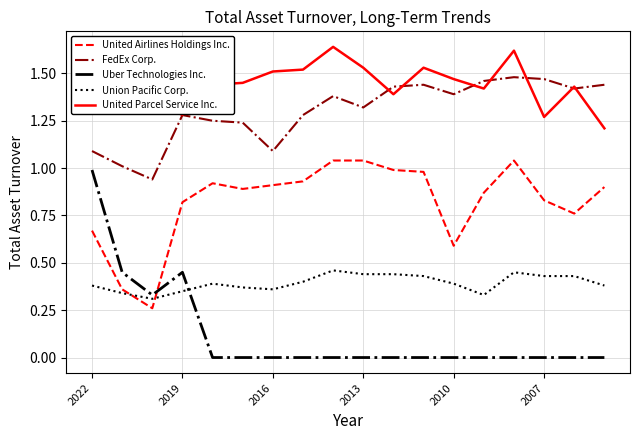

Which series has the widest spread of values?

Uber Technologies Inc.